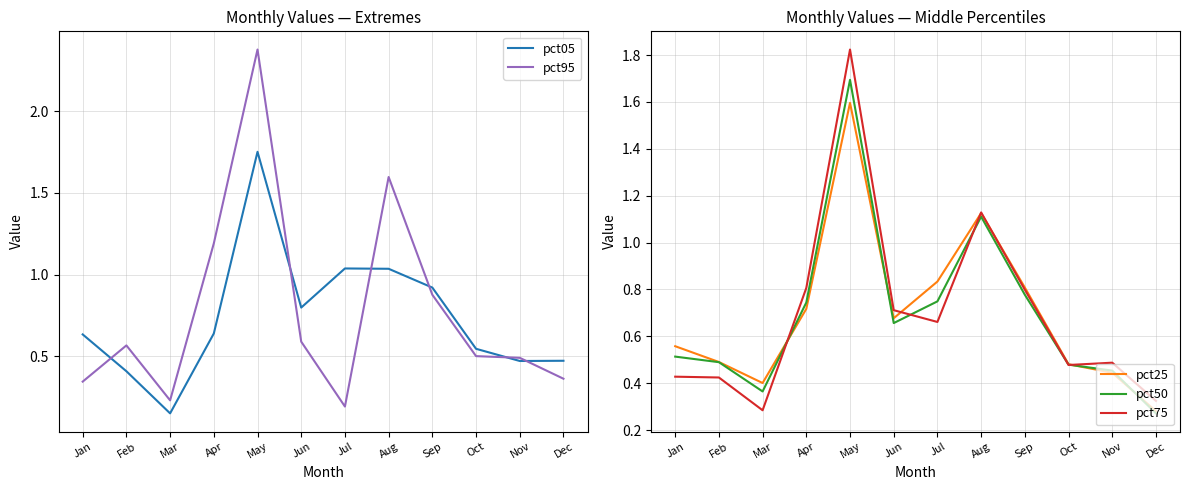

At which category does pct95 reach its first local peak?

Feb